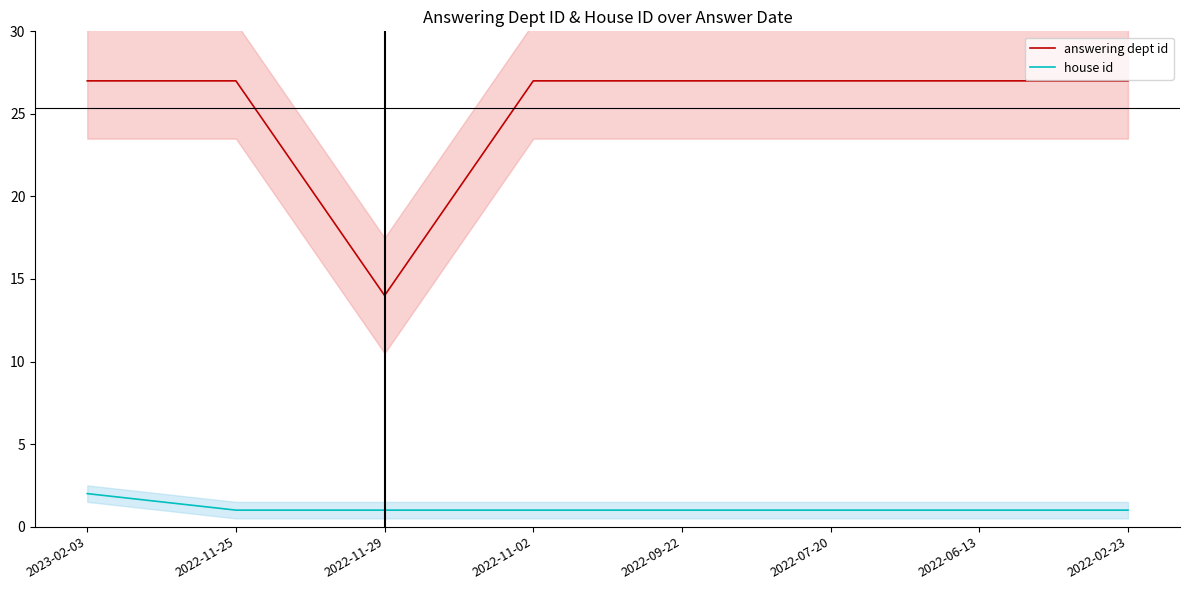

What is the label of the 6th point from the left?

2022-07-20